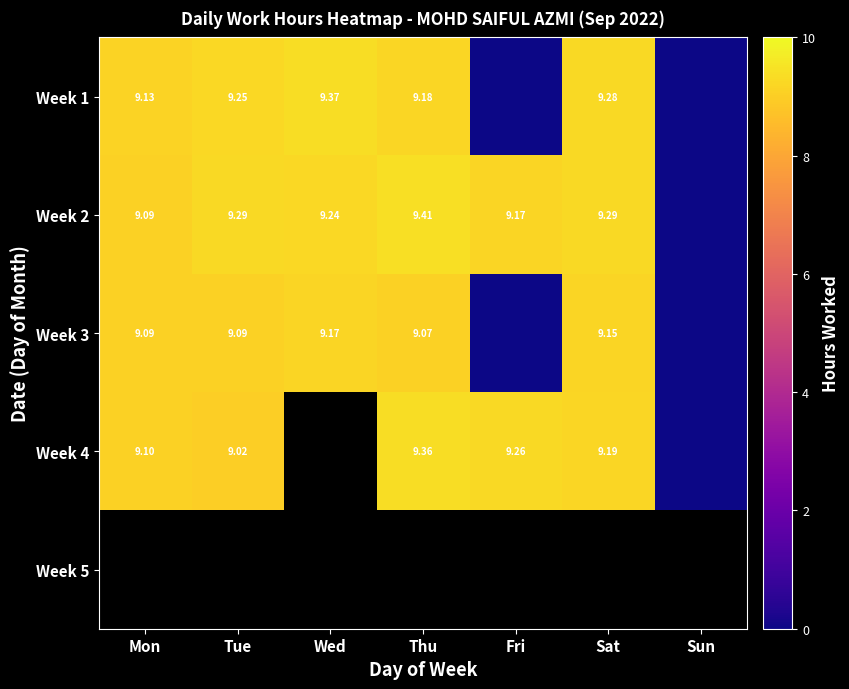

At how many categories does at least one series exceed 8?

6